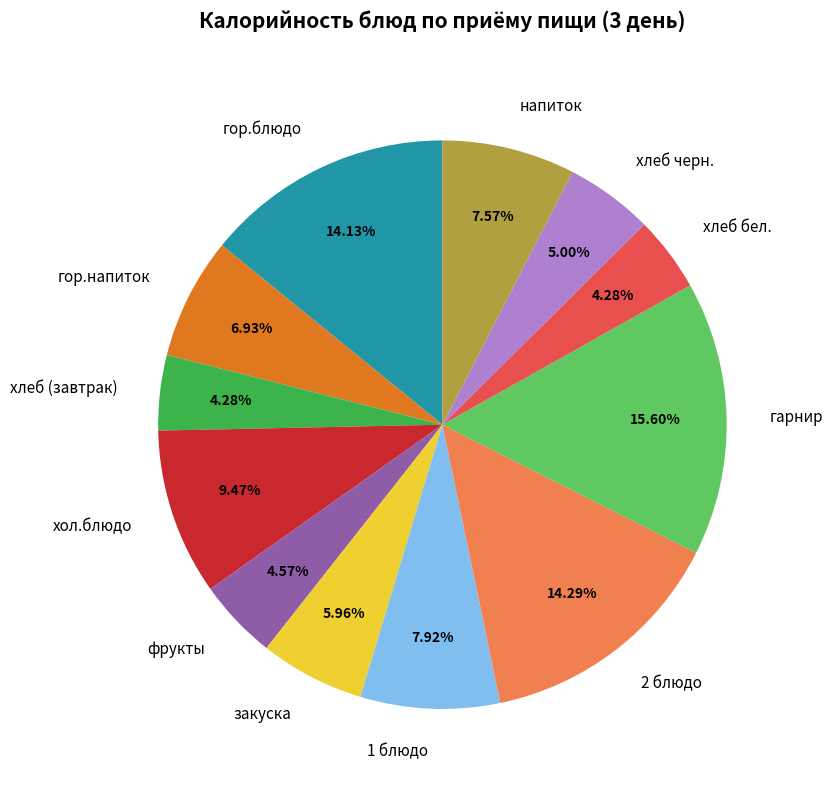

To the nearest percent, what is the difference between the largest and smallest slice percentages?

11%